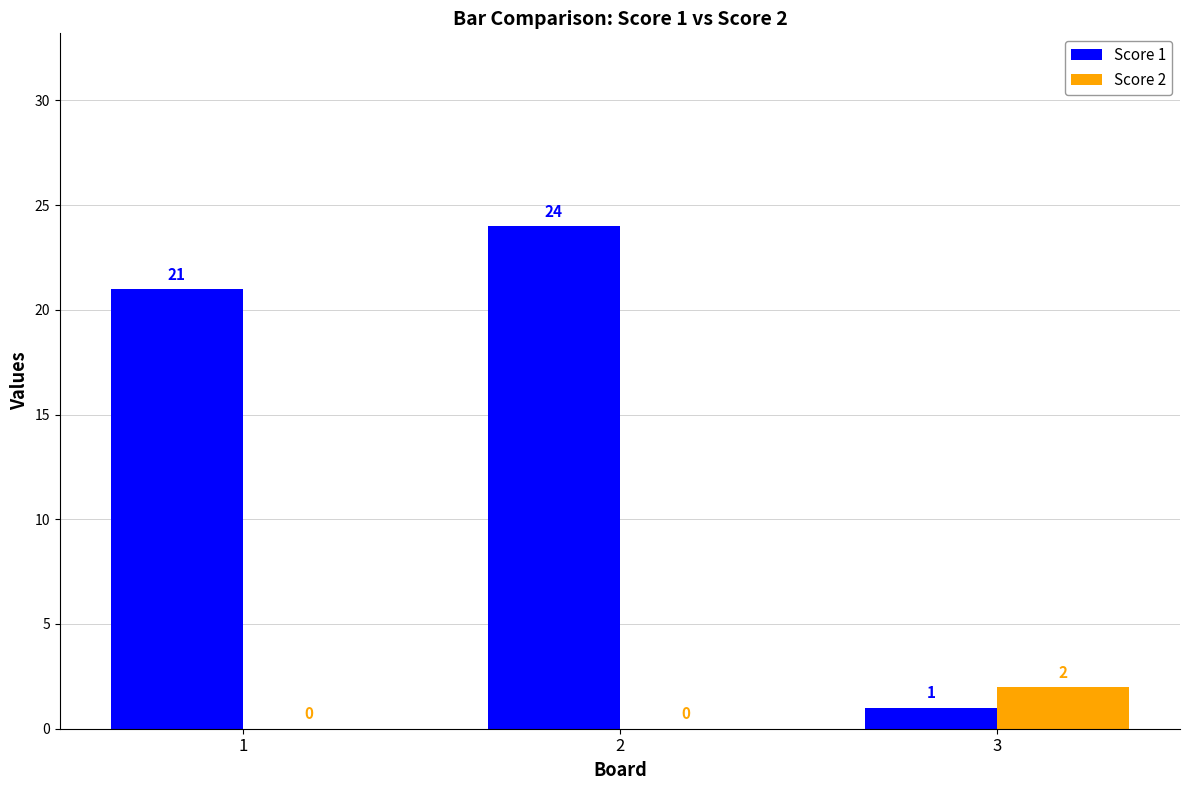

What value does the Score 1 series have at 1, to the nearest 10?

20